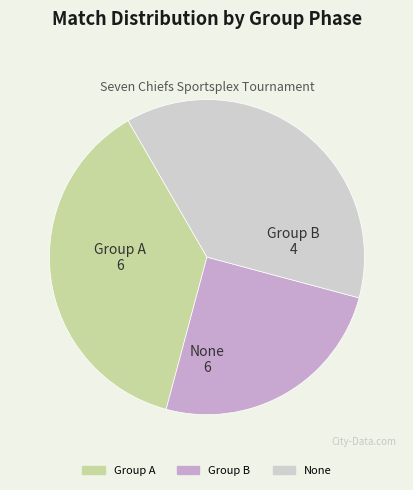

Combined, do Group A and None account for over 50%?

Yes